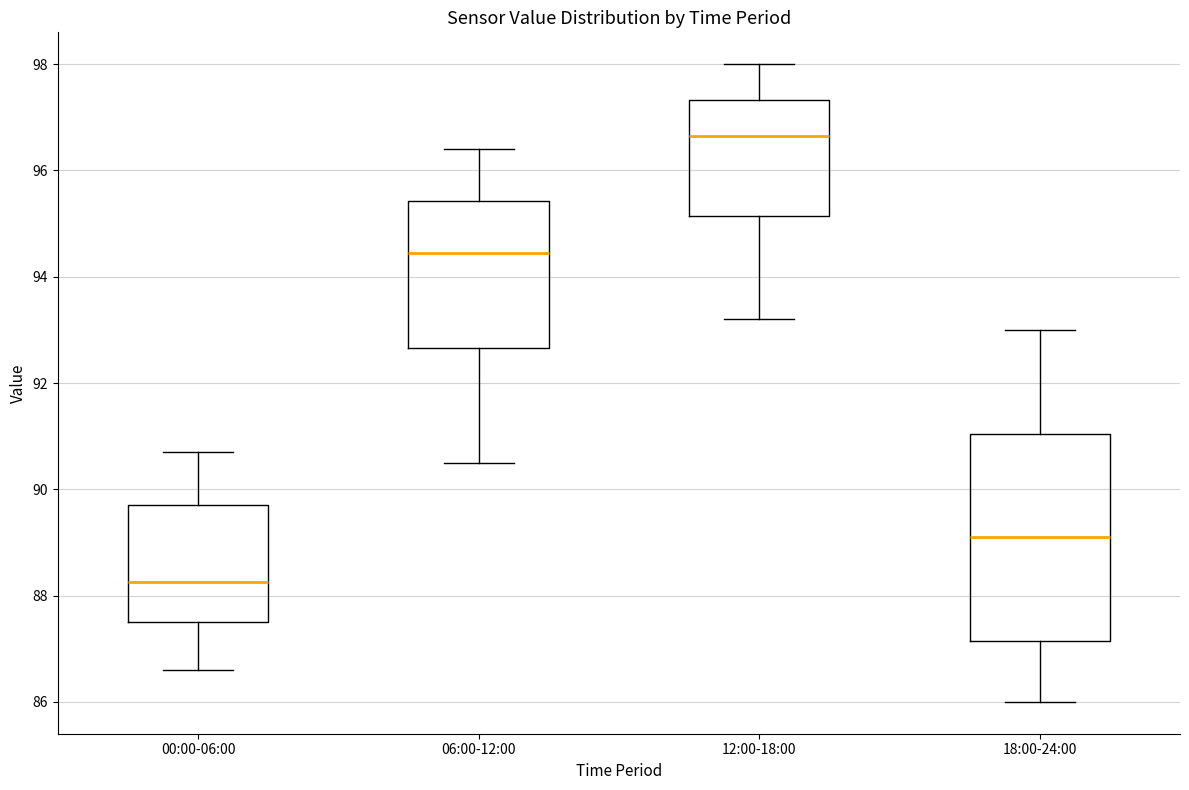

Where does the upper whisker of the box for 00:00-06:00 end on the y-axis? The values are not printed on the chart, so give them approximately, as read against the axis.

90.8